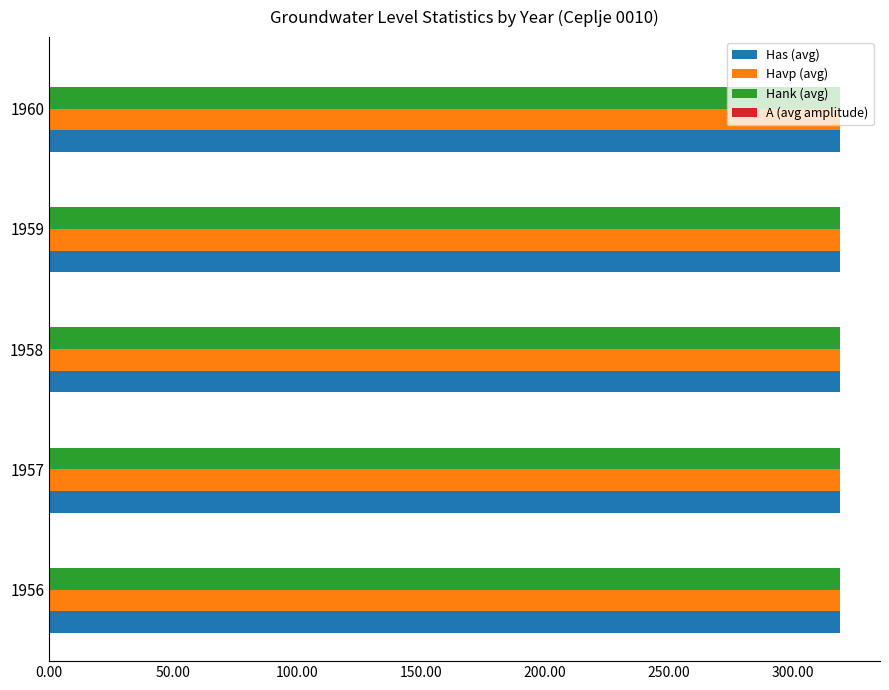

True or false: Hank (avg) has a value of 122.2 at 1959.

False